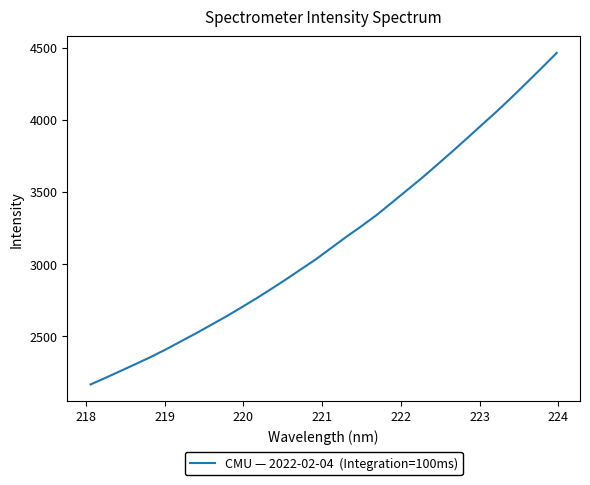

What is the difference between the maximum and minimum values?

2299.1